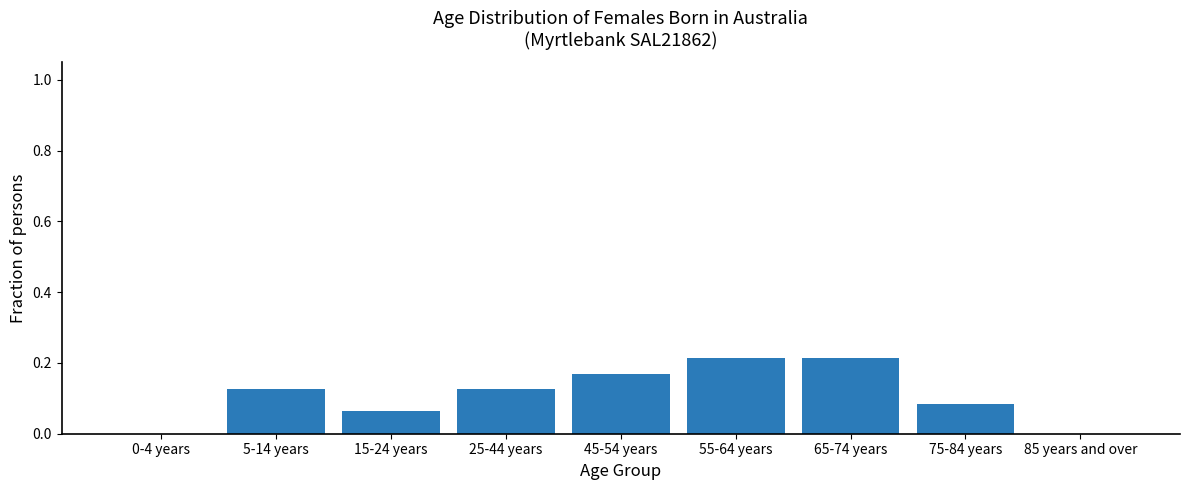

Which has a higher value, 15-24 years or 45-54 years?

45-54 years